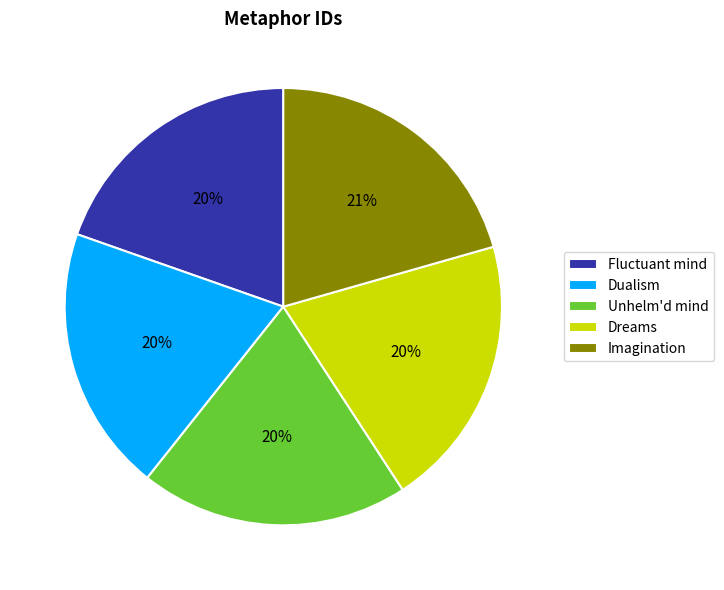

To the nearest percent, what is the difference between the Fluctuant mind and Imagination slice percentages?

1%